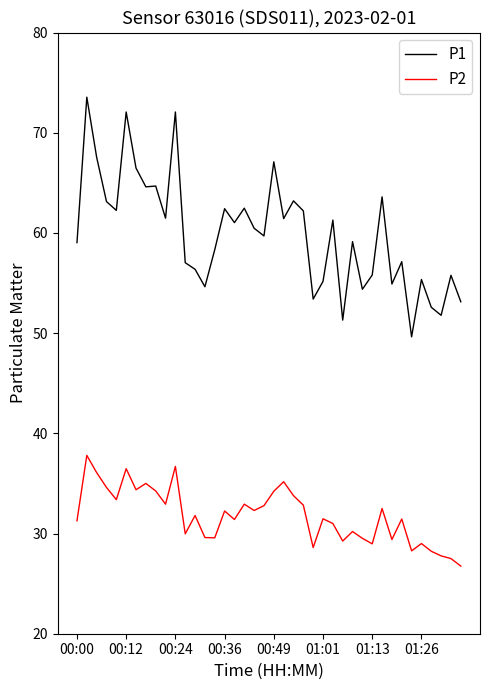

What is the highest value of the P2 series?

37.8